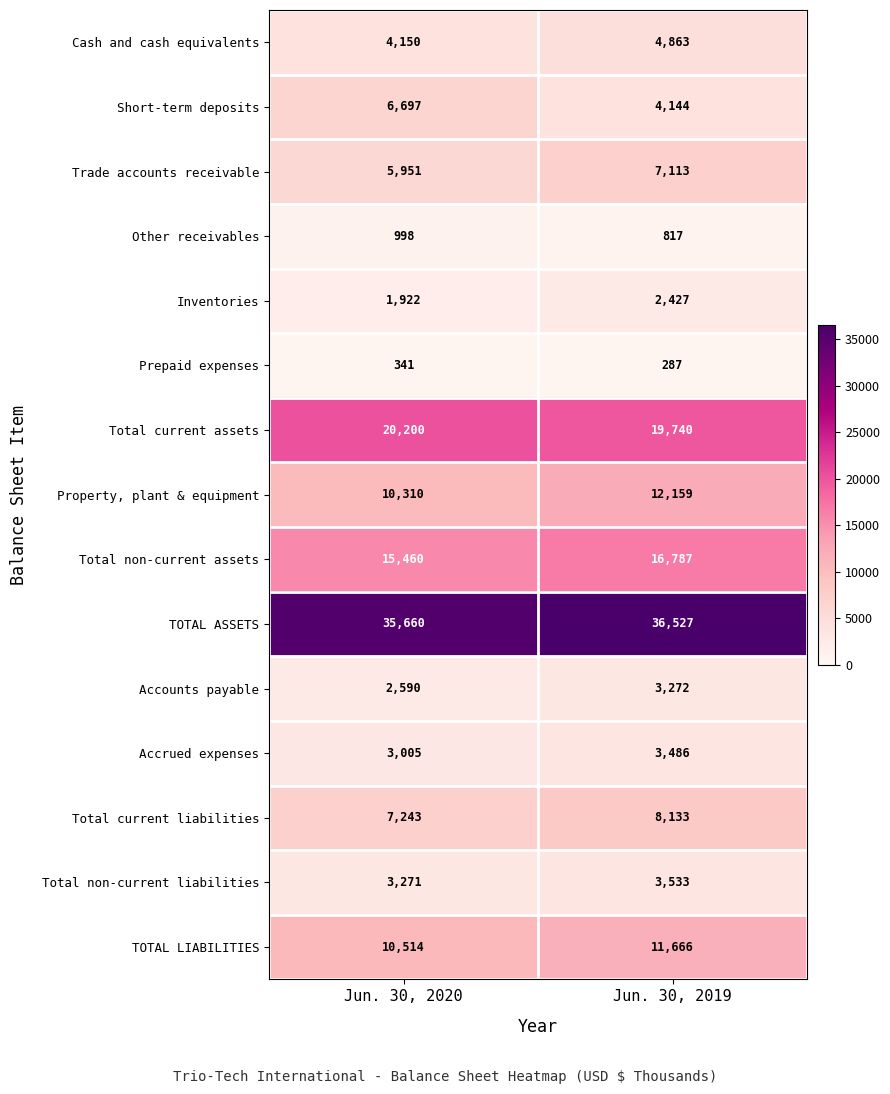

Which series has the largest total across all categories?

TOTAL ASSETS